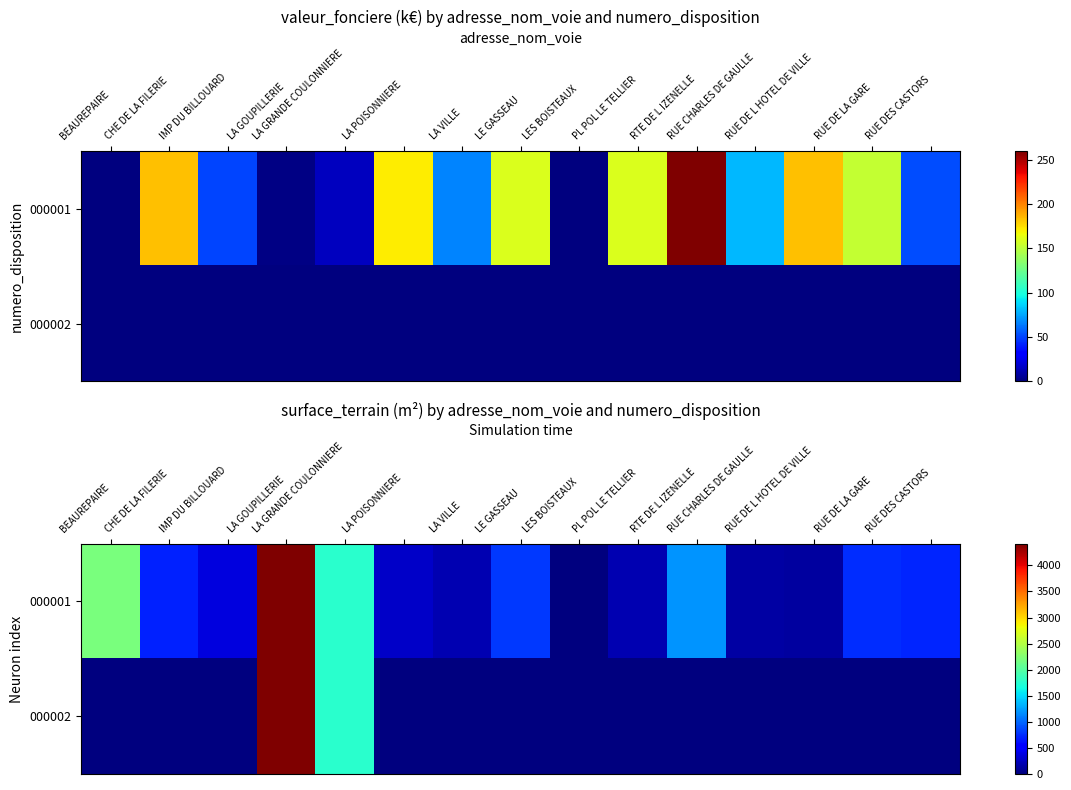

Which series has the widest spread of values?

000001